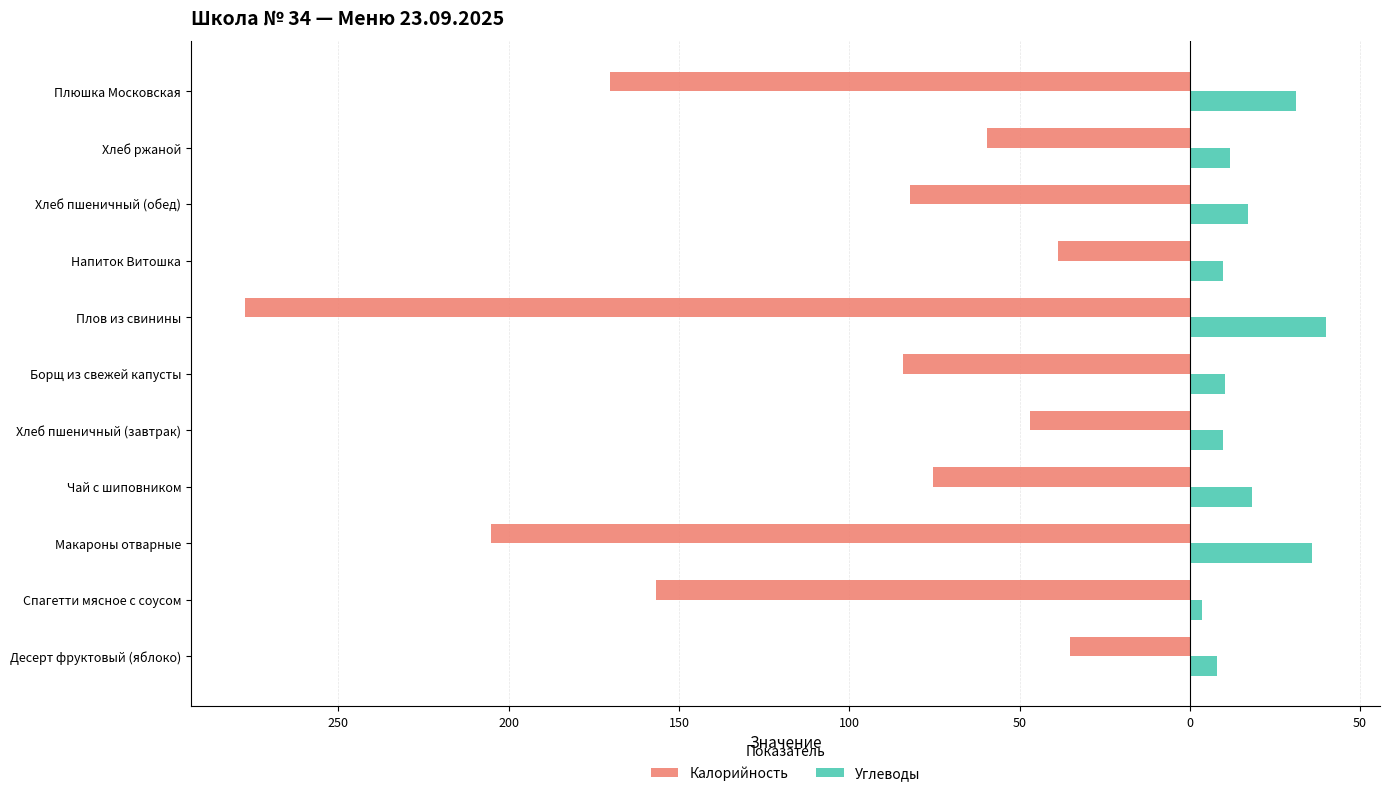

What is the difference between the maximum and minimum values in the Калорийность series?

242.2